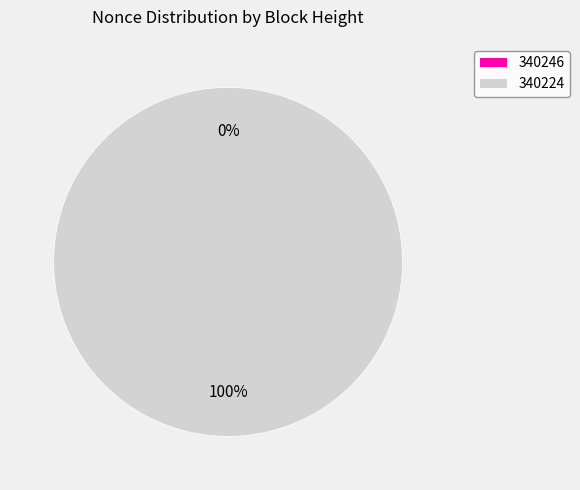

Which category has the biggest portion of the pie?

340224